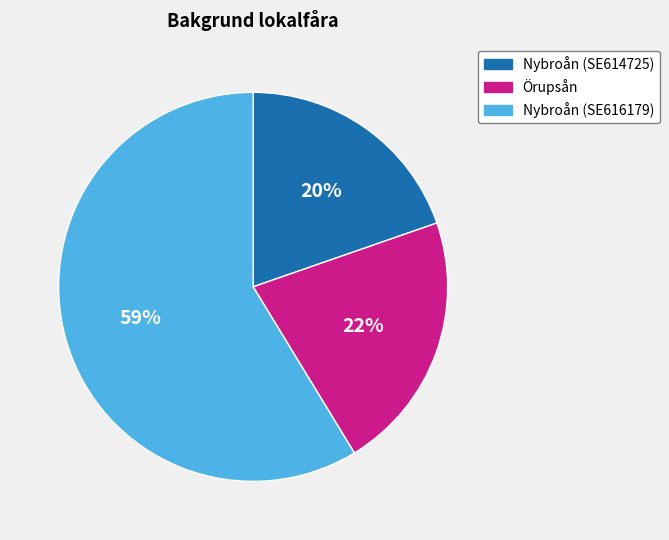

Between Örupsån and Nybroån (SE614725), which is larger?

Örupsån